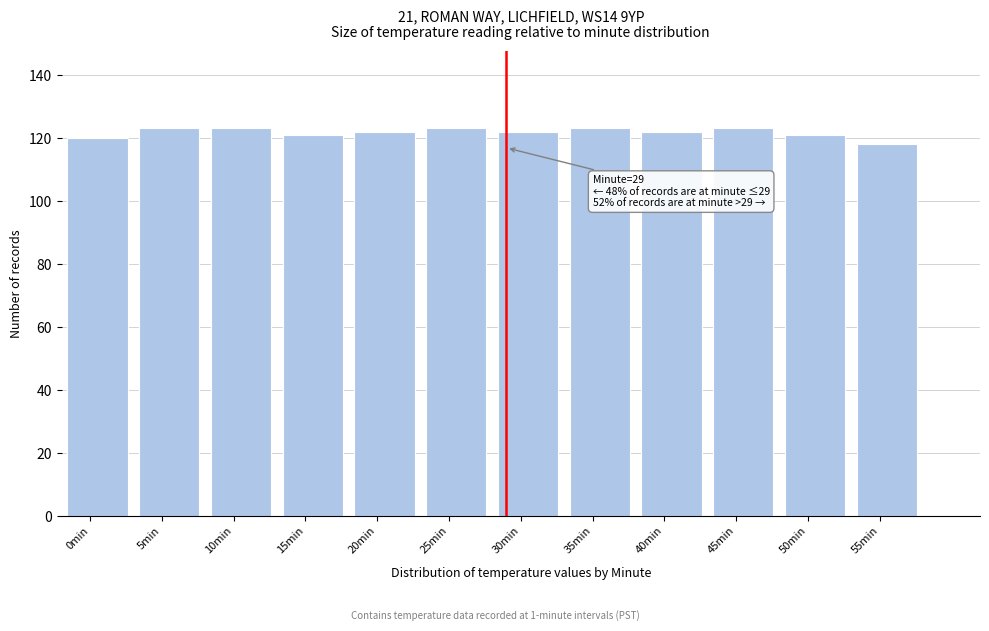

Reading left to right, list all the values displayed in this chart.

120	123	123	121	122	123	122	123	122	123	121	118